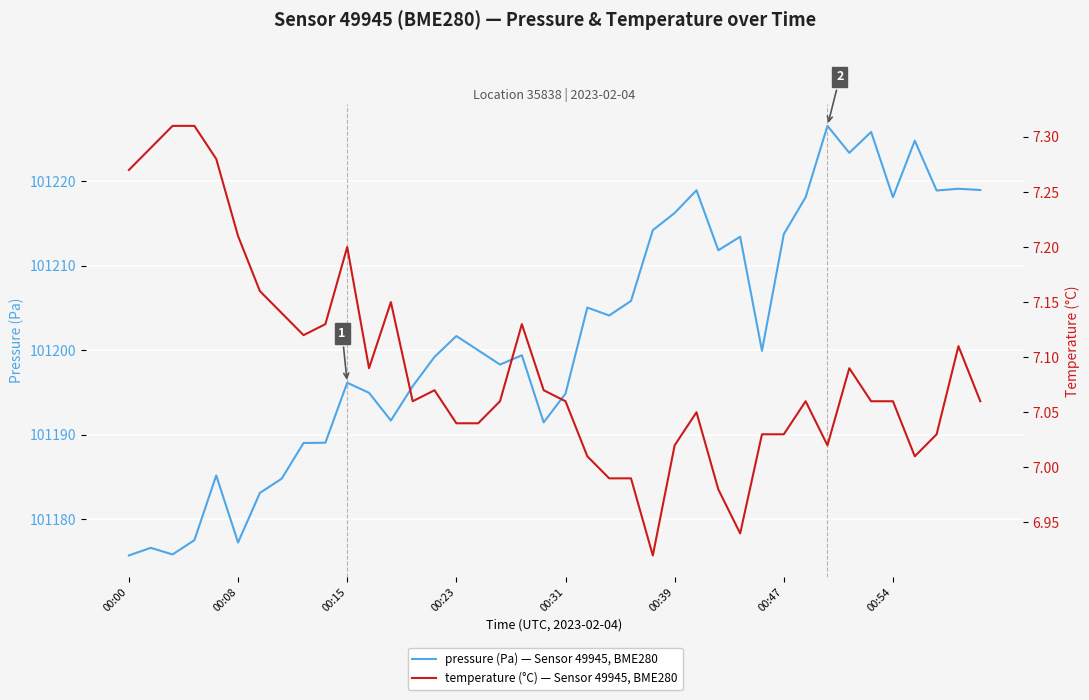

Where does the pressure (Pa) series first go above 101199?

14